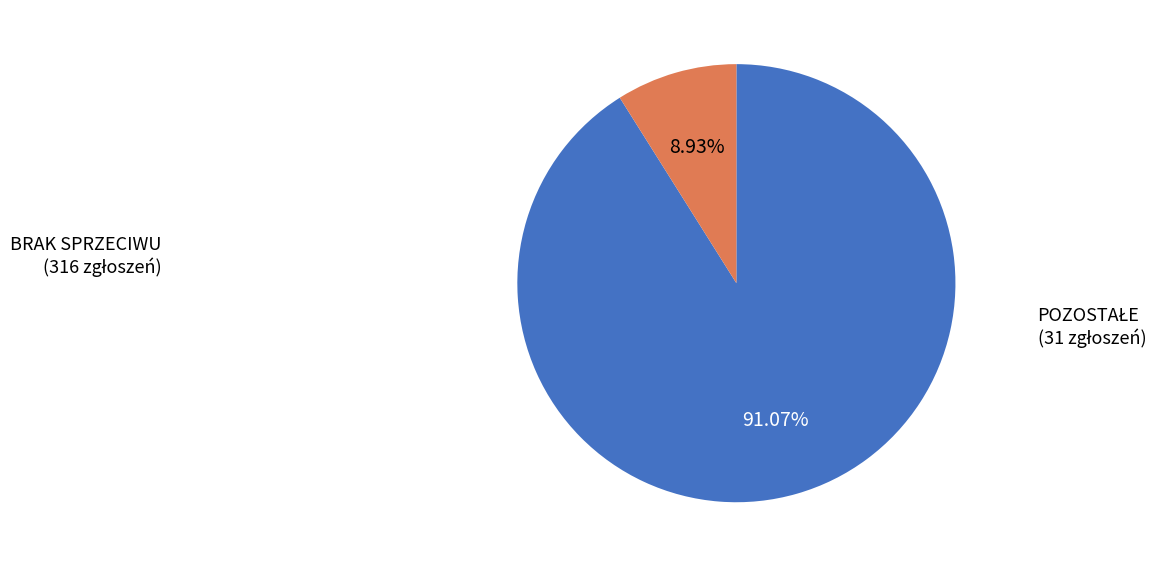

Does any single category account for the majority?

Yes